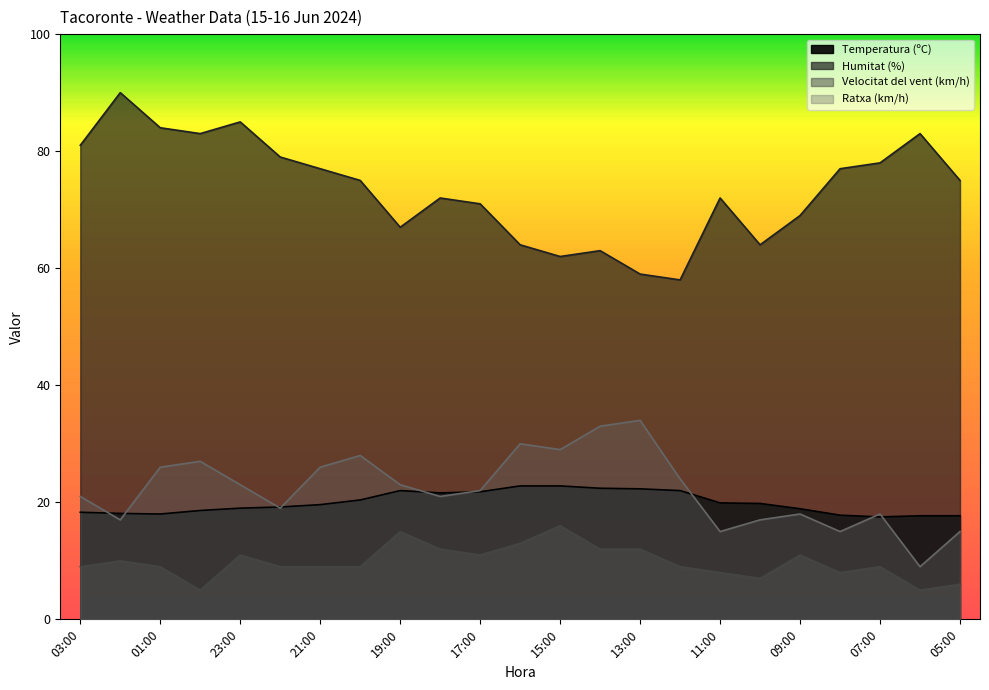

What is the difference between the Temperatura (ºC) values at 03:00 and 06:00?

0.6